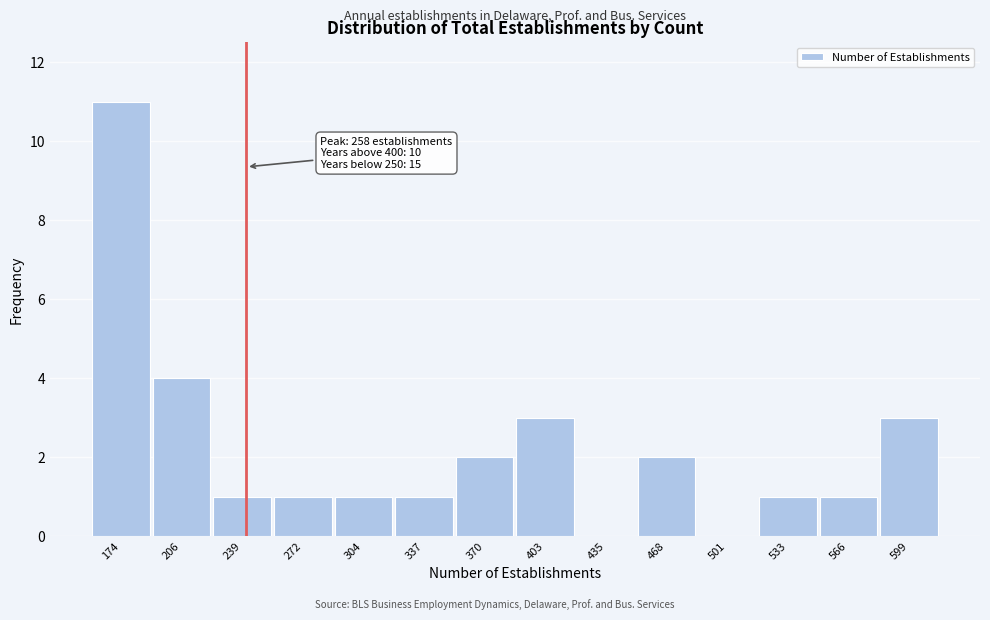

Reading left to right, transcribe all the data shown in this chart.

174=11	206=4	239=1	272=1	304=1	337=1	370=2	403=3	435=0	468=2	501=0	533=1	566=1	599=3